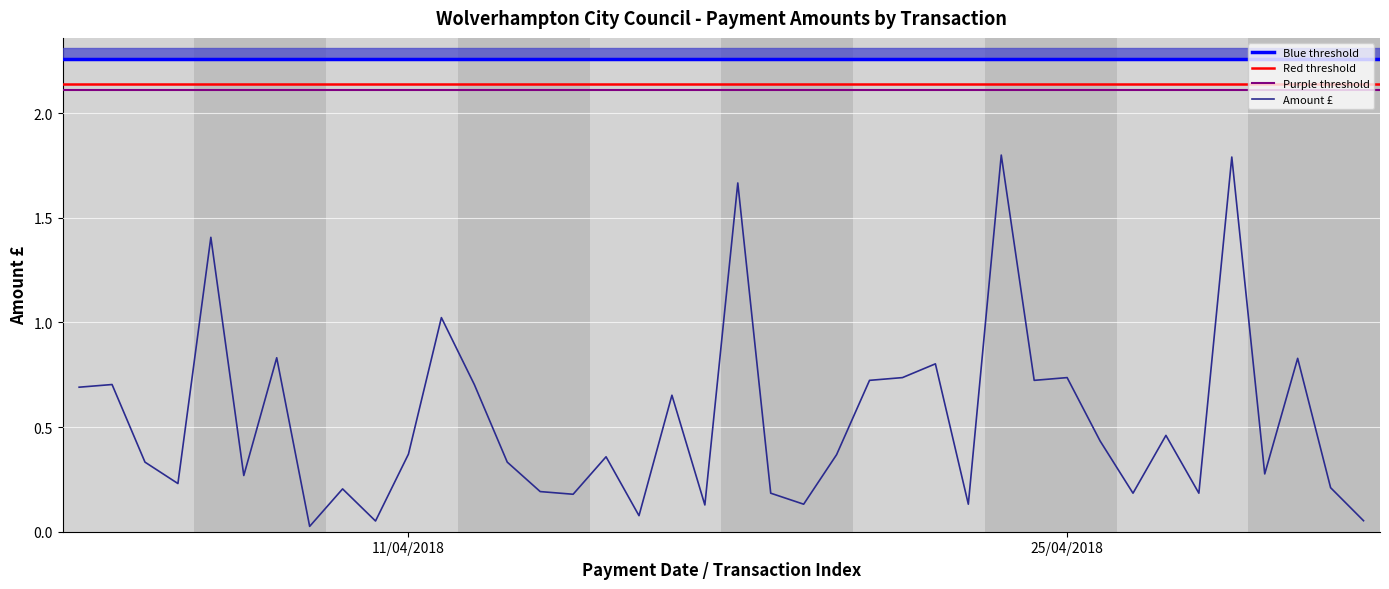

Is it true that the value at 11/04/2018 is 0.4?

True